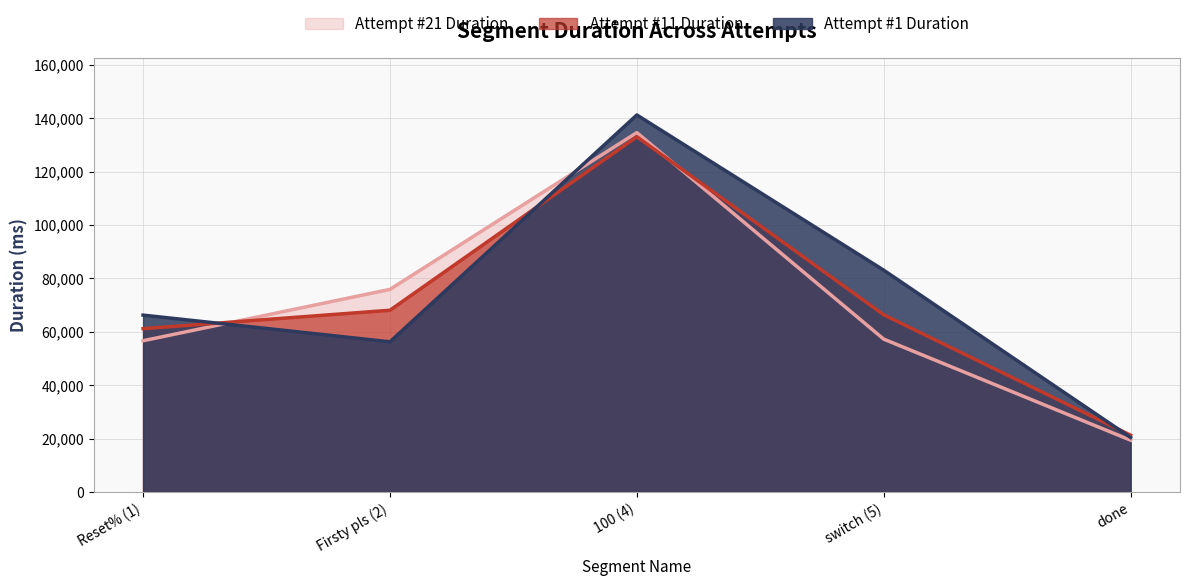

How many data points in Attempt #1 Duration are above 66237?

2